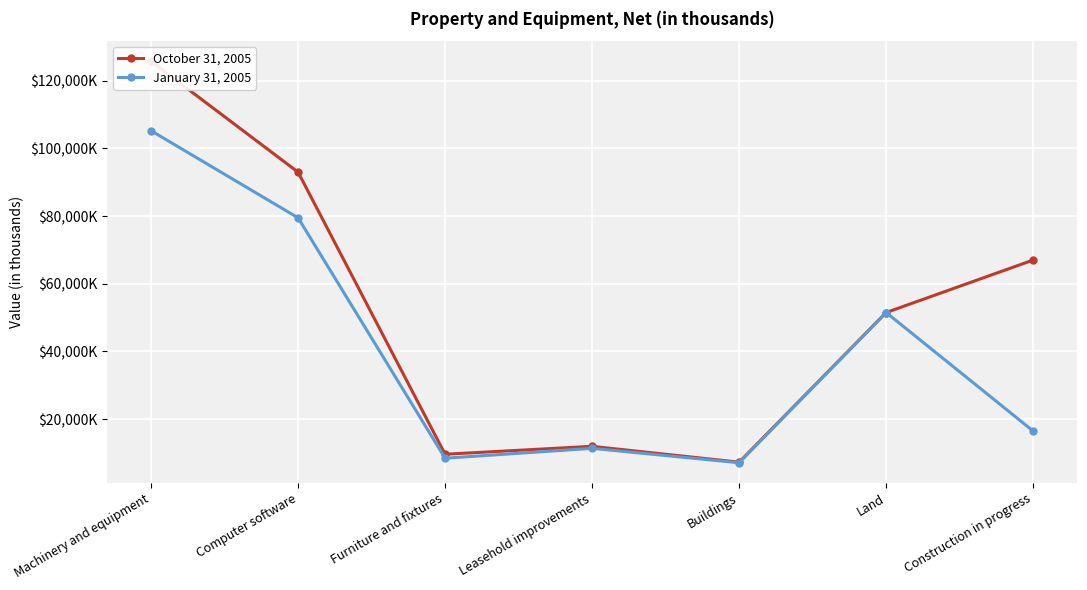

Between Computer software and Furniture and fixtures, which is larger?

Computer software